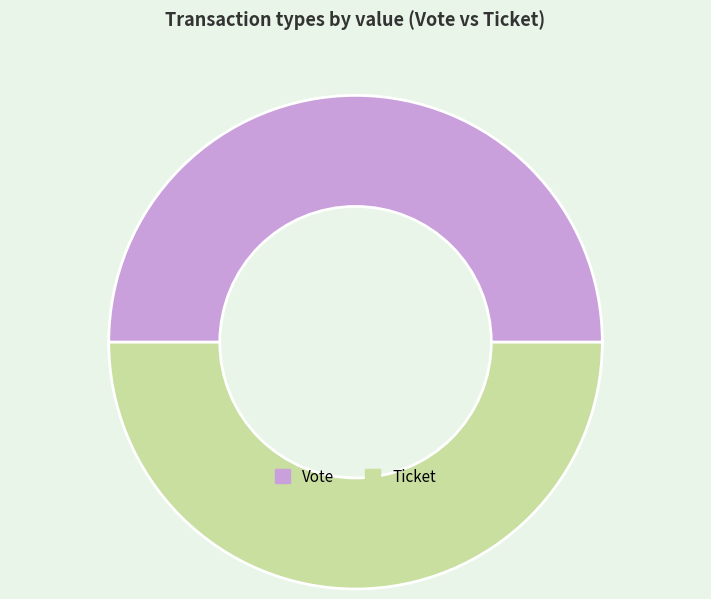

Is the sum of Vote and Ticket greater than half?

Yes